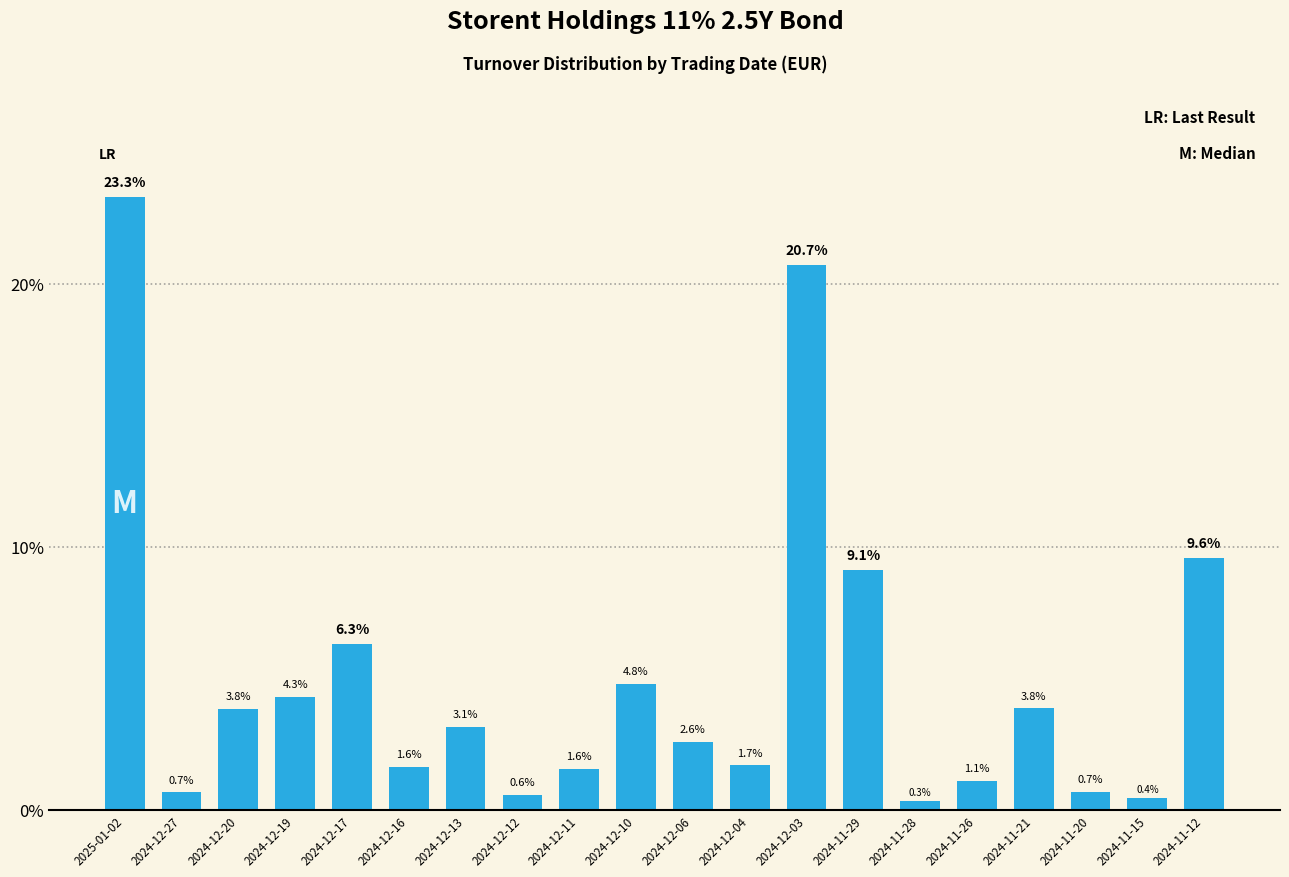

What is the approximate value at 2024-12-17?

6.3